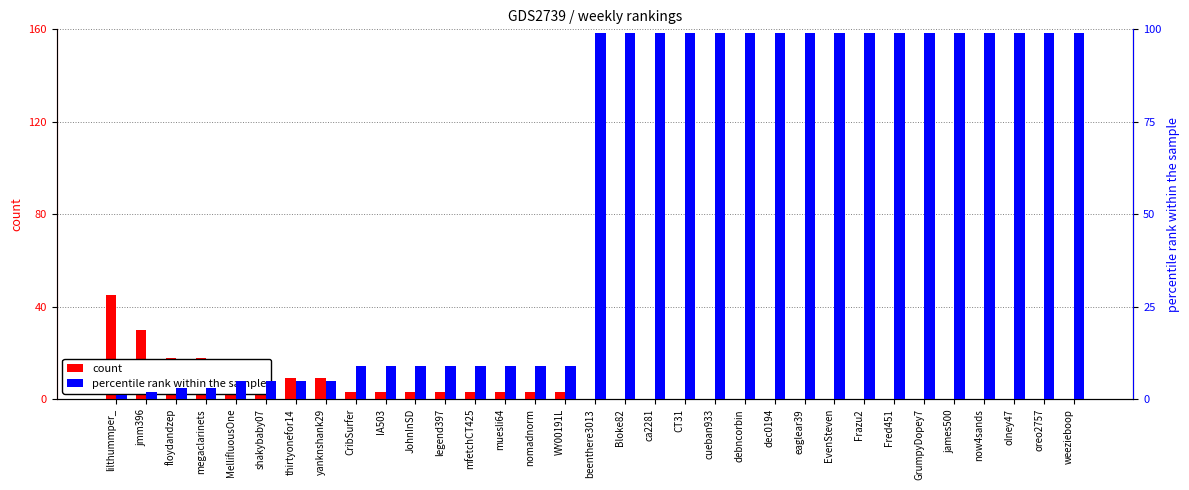

Which label corresponds to the largest value in the chart?

beenthere3013